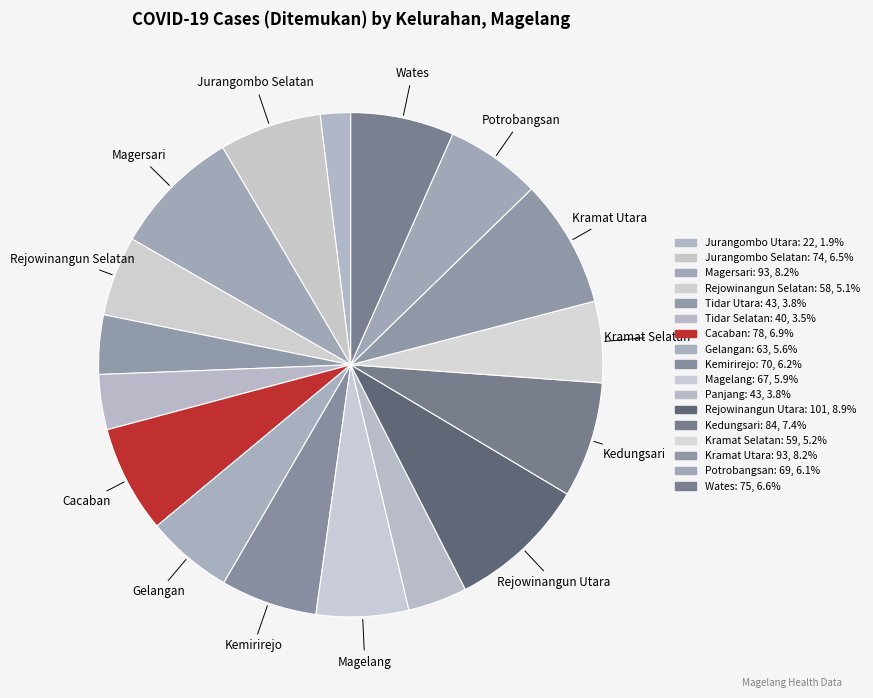

To the nearest percent, what is the difference between the largest and smallest slice percentages?

7%